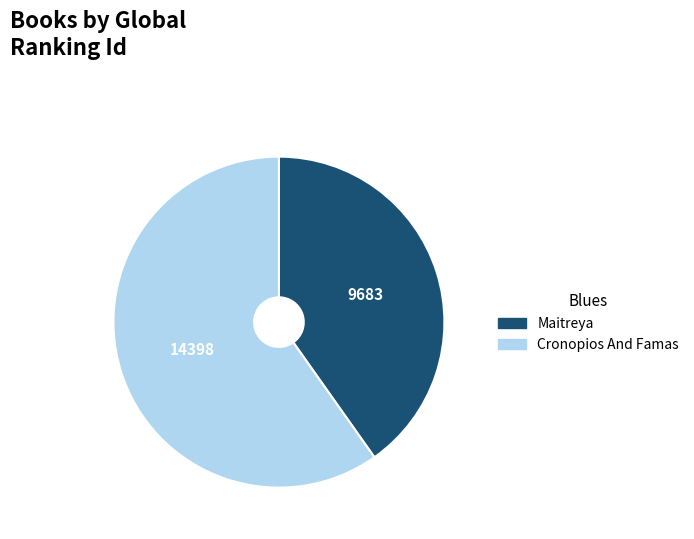

Rank the categories by value from lowest to highest.

Maitreya, Cronopios And Famas